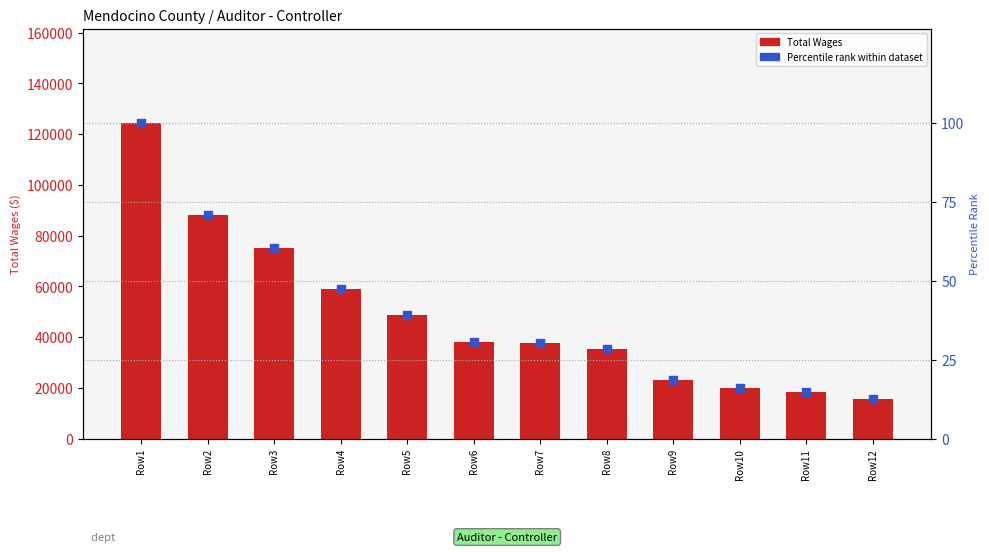

Is the value of Total Wages at Row2 greater than the value of Percentile rank within dataset at Row9?

Yes